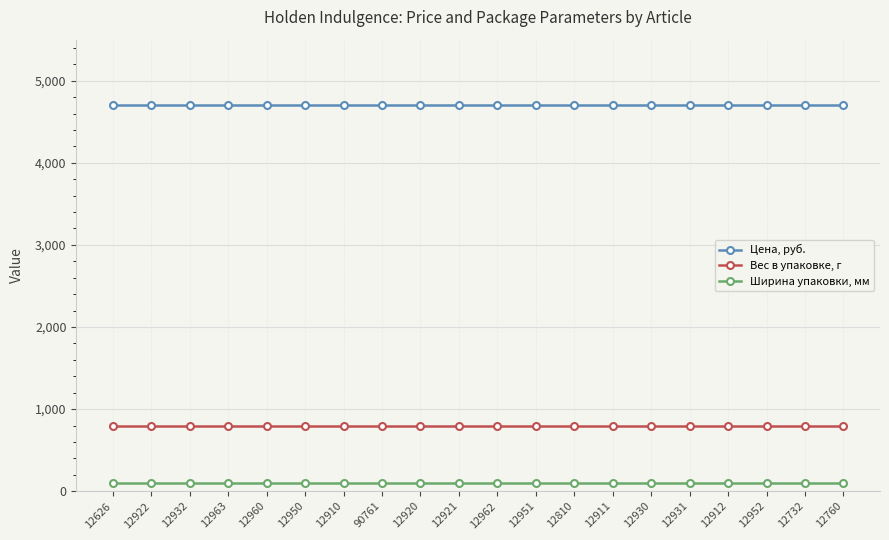

What is the average value of the Вес в упаковке, г series?

800